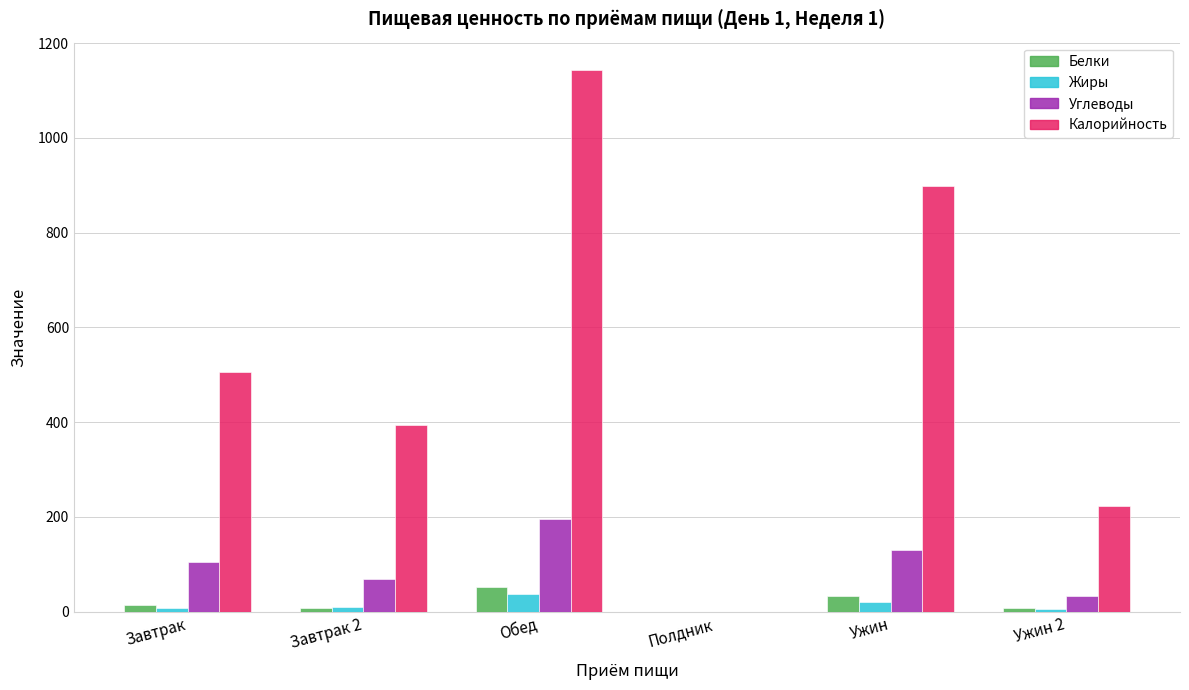

How many data points does each series have?

6